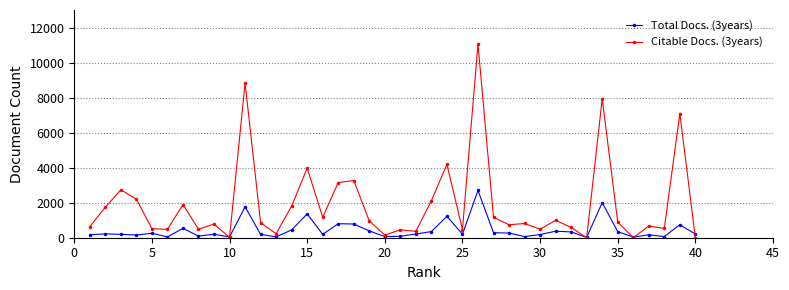

What is the maximum value shown in the chart?

11050